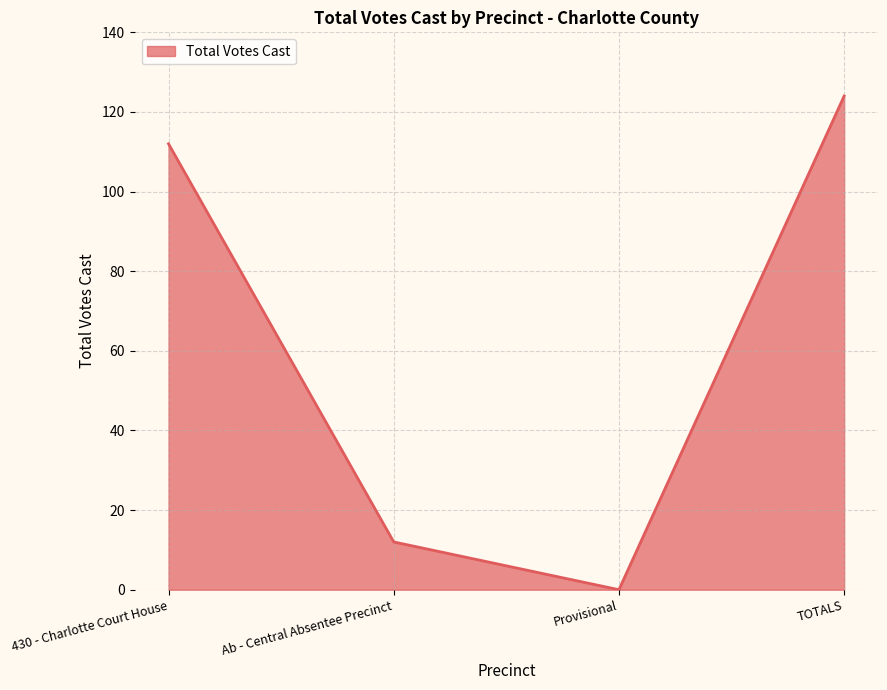

Reading left to right, list all the values displayed in this chart.

112	12	0	124